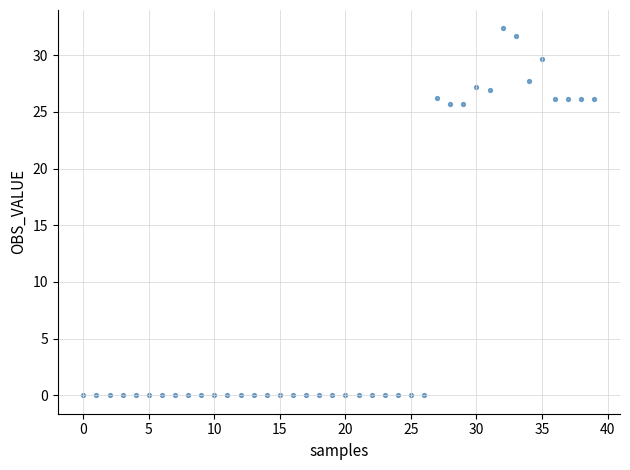

What is the range of Y values (max minus min)?

32.4